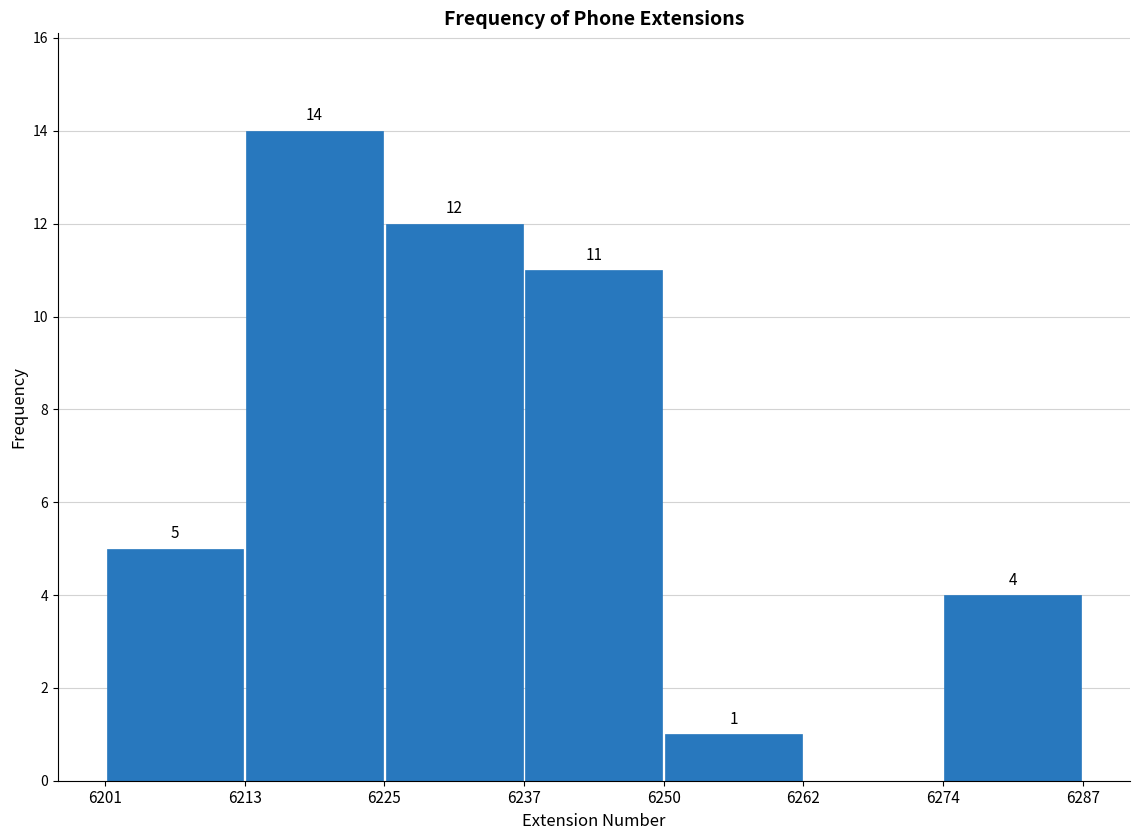

Over which range of the x-axis is the bar tallest?

6213 to 6225